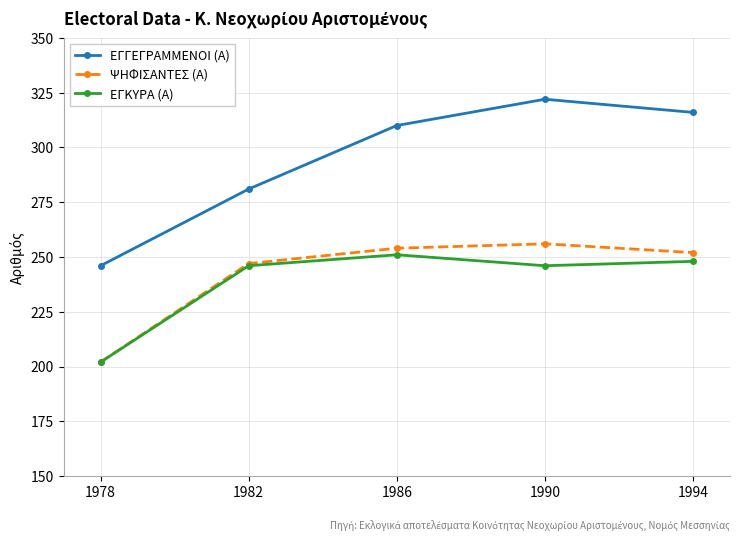

What is the average value of the ΨΗΦΙΣΑΝΤΕΣ (Α) series?

242